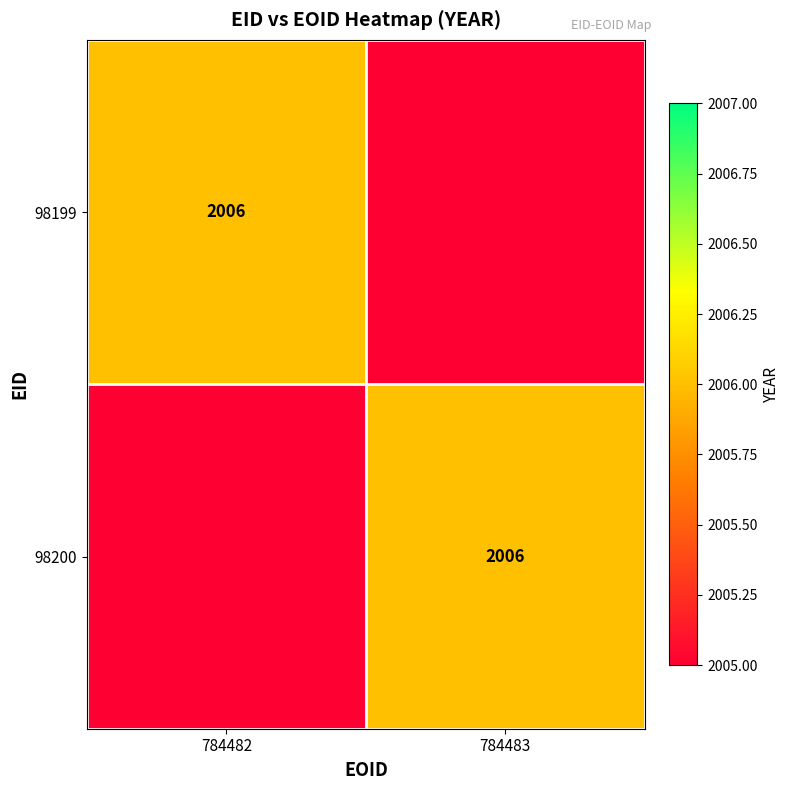

What is the difference between the highest and lowest values at 784482?

1